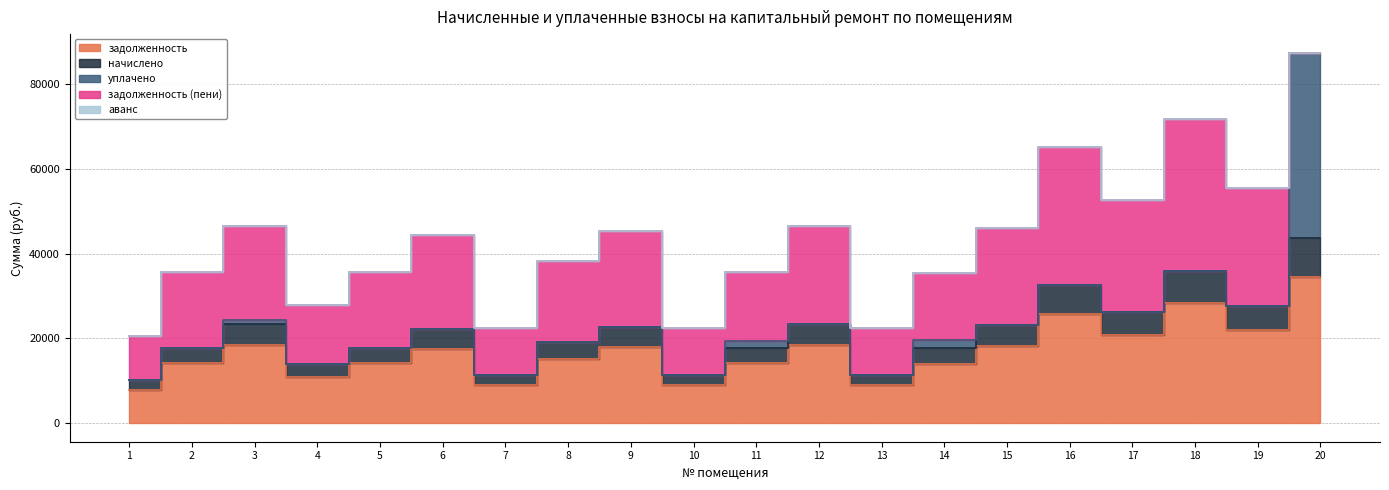

Where is the first local minimum for задолженность (пени)?

4